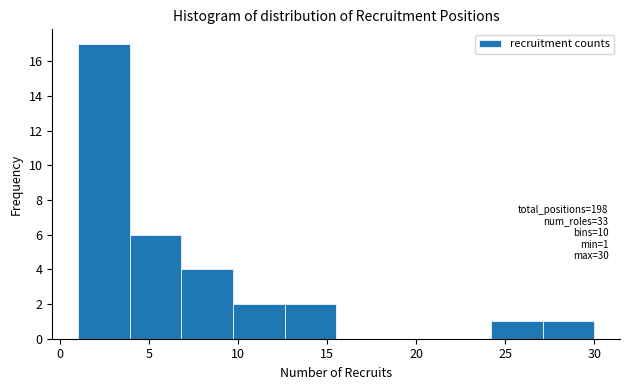

Over which range of the x-axis is the bar tallest?

1.0 to 3.9